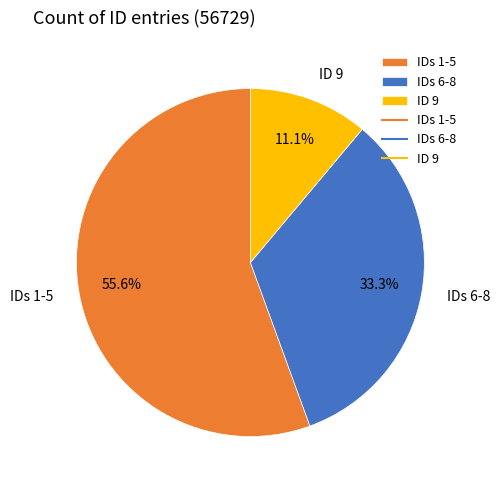

Which slice is the smallest?

ID 9